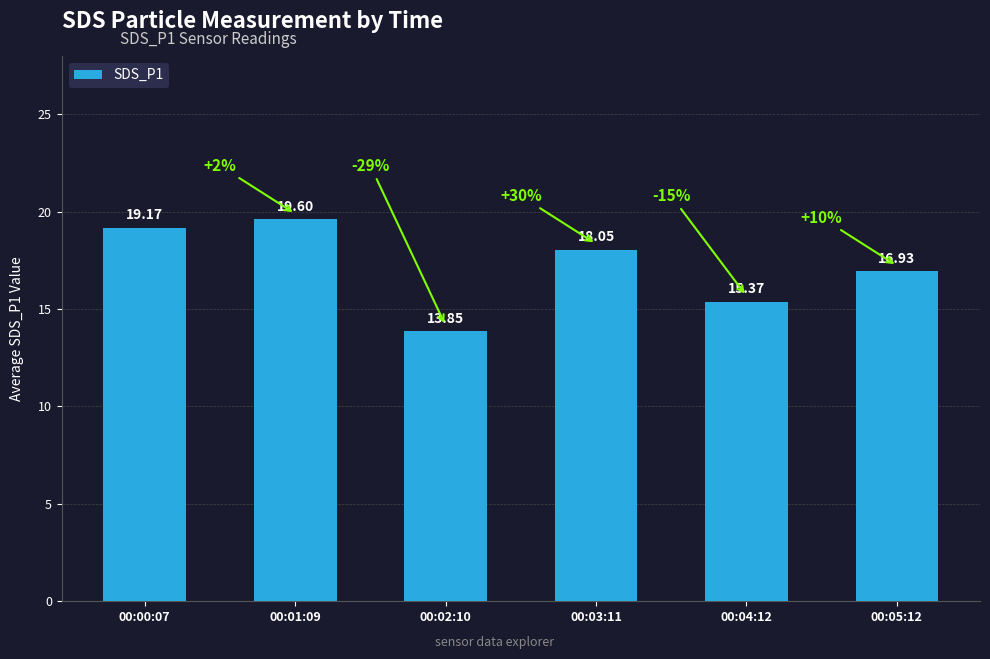

How many distinct data groups are displayed?

1